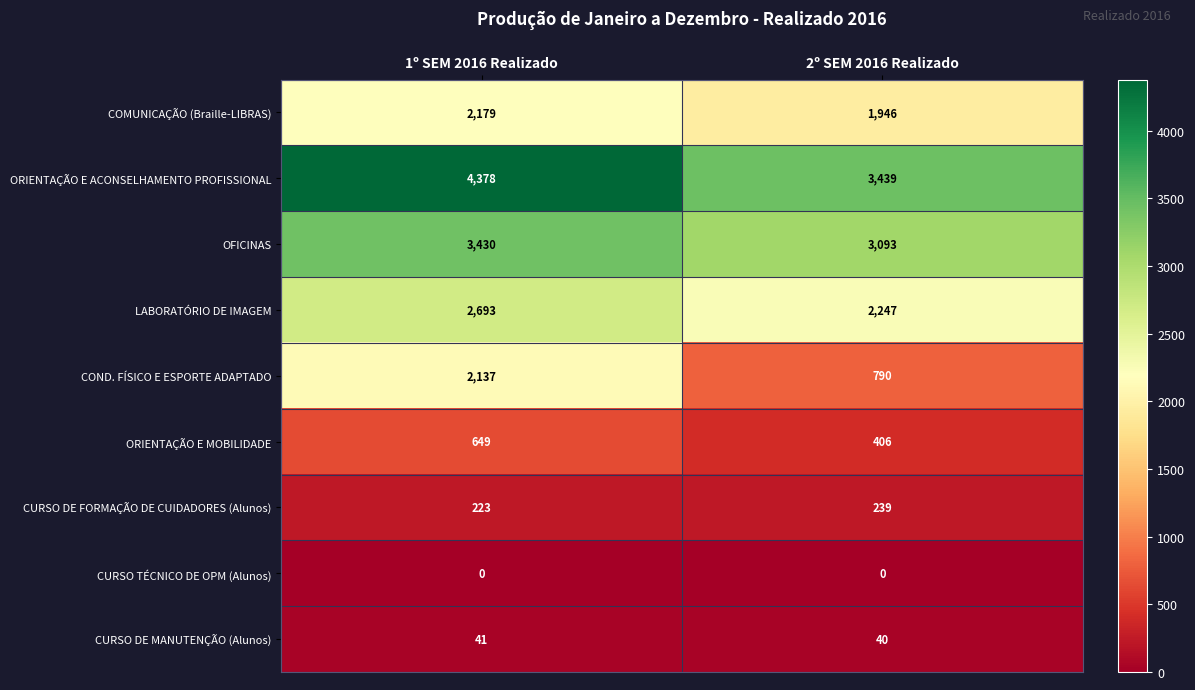

Read the CURSO DE MANUTENÇÃO (Alunos) value at 1º SEM 2016 Realizado.

41